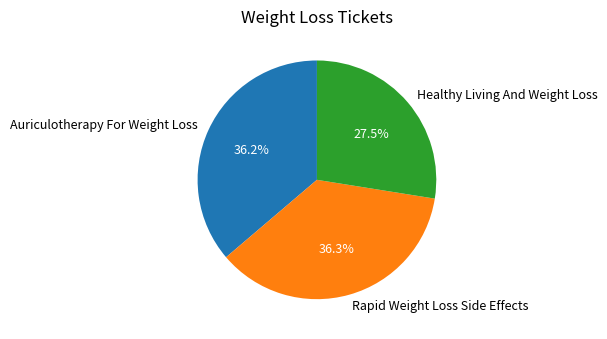

To the nearest percent, what portion does Auriculotherapy For Weight Loss represent?

36%